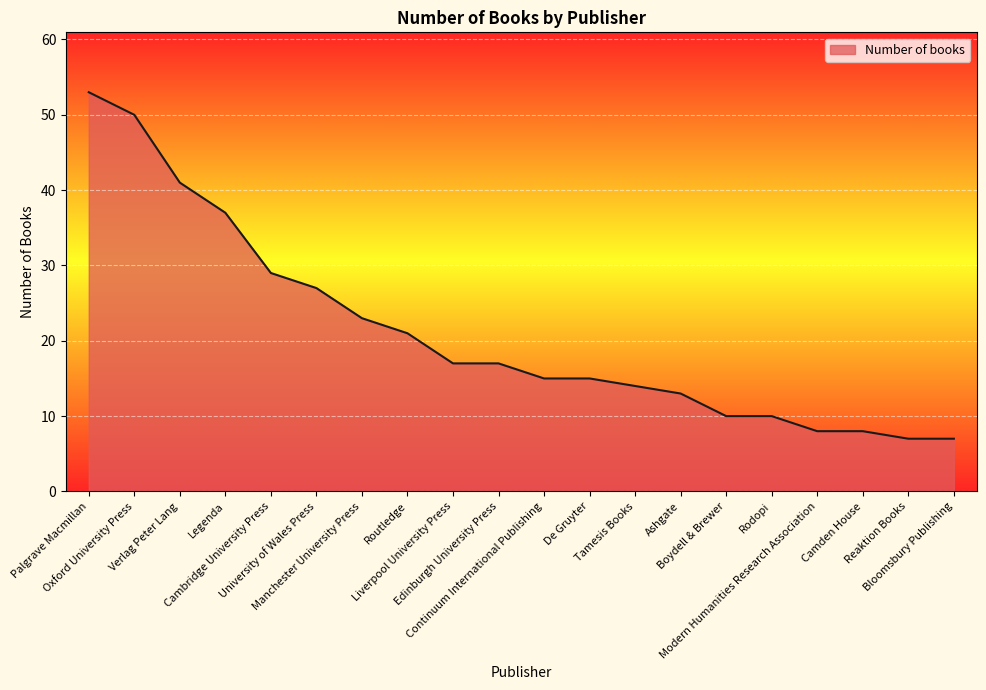

What is the minimum value shown in the chart?

7